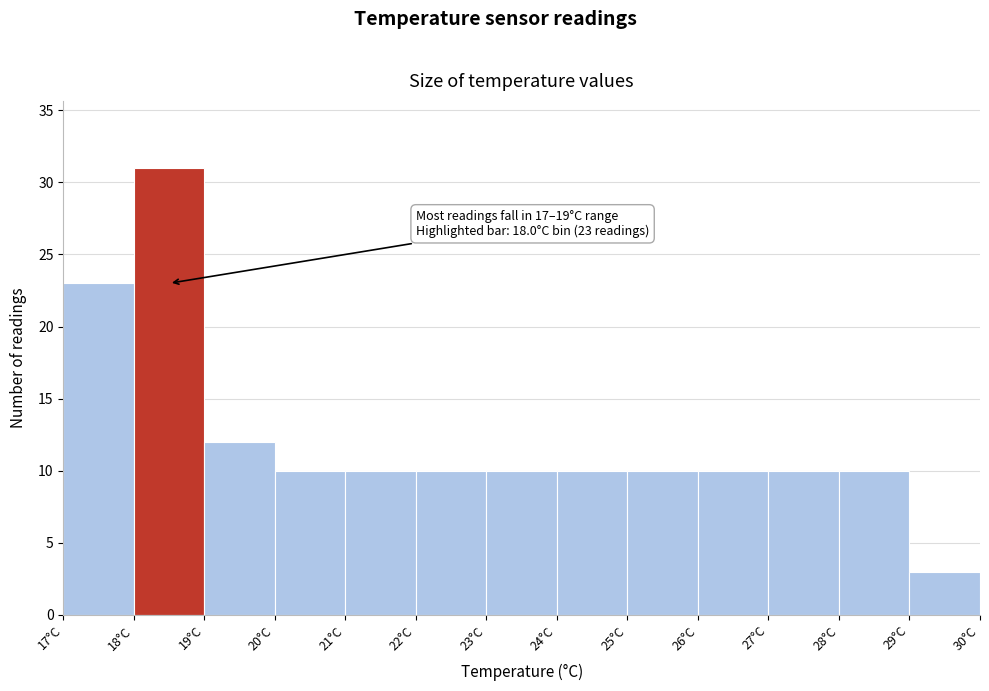

Which range on the x-axis has the tallest bar?

18 to 19